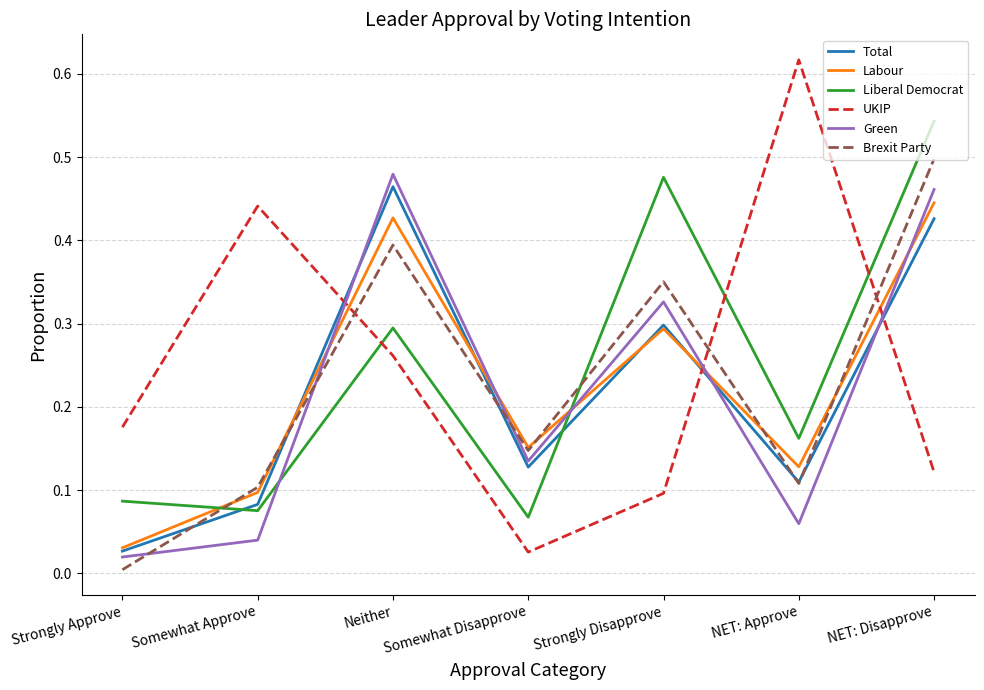

Between Somewhat Disapprove and NET: Approve, which series saw the biggest shift?

UKIP